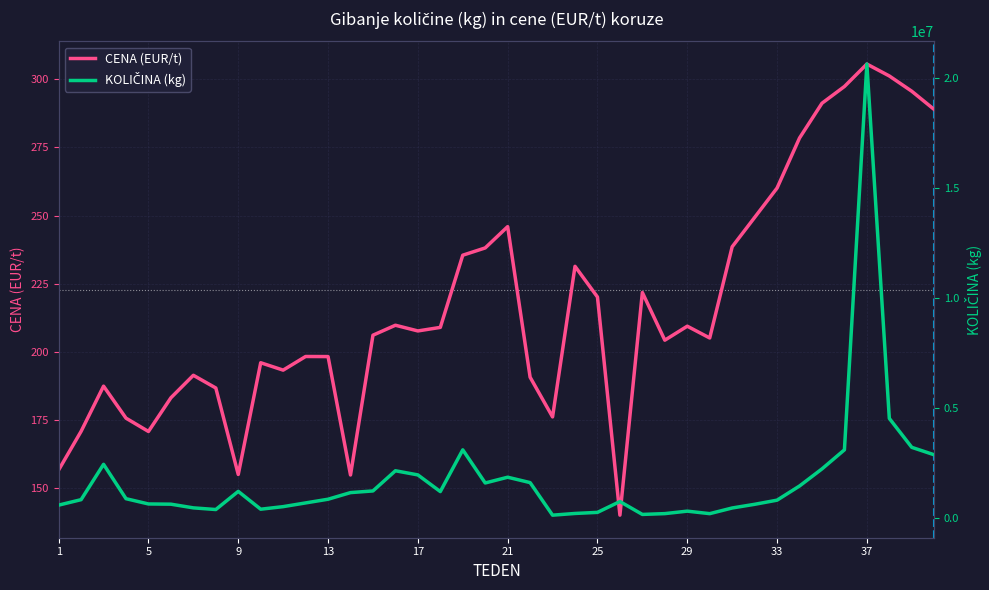

How many lines are shown in the chart?

2